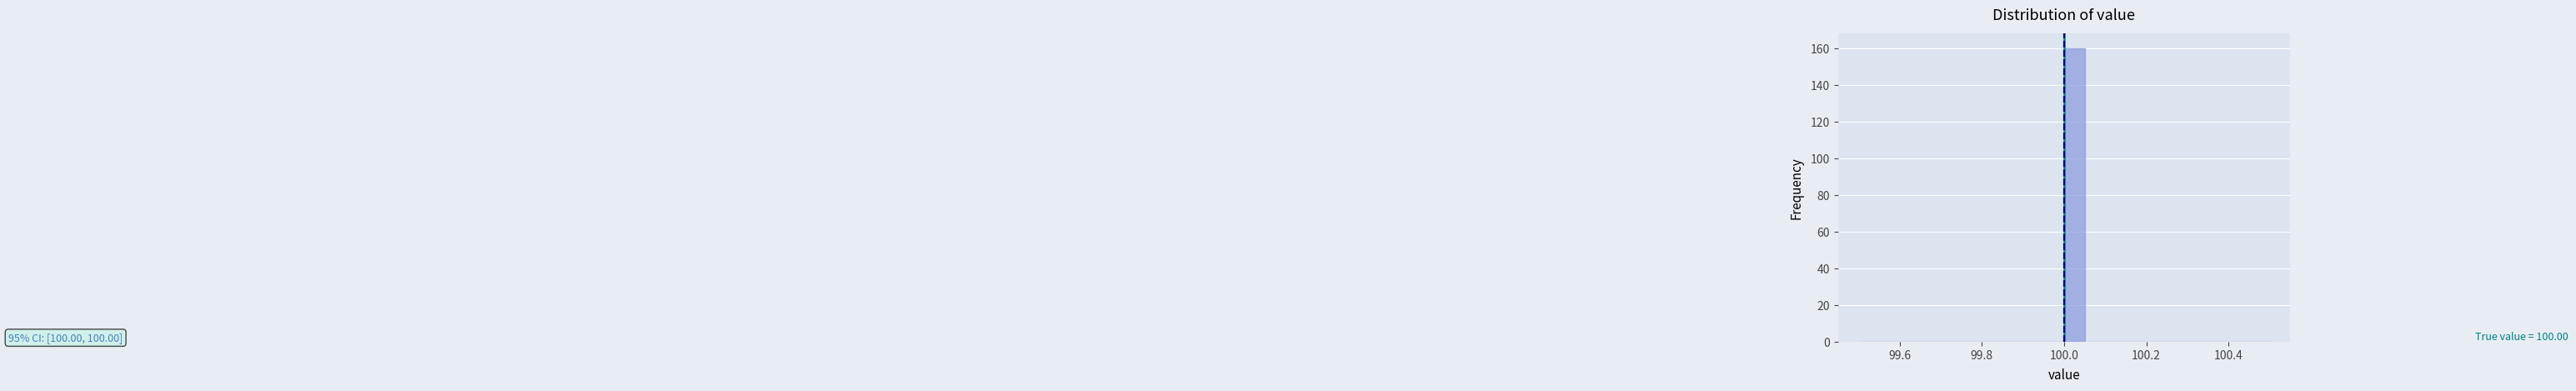

Around what value on the x-axis is the tallest bar? Give the approximate position of its centre, as read against the axis.

100.02